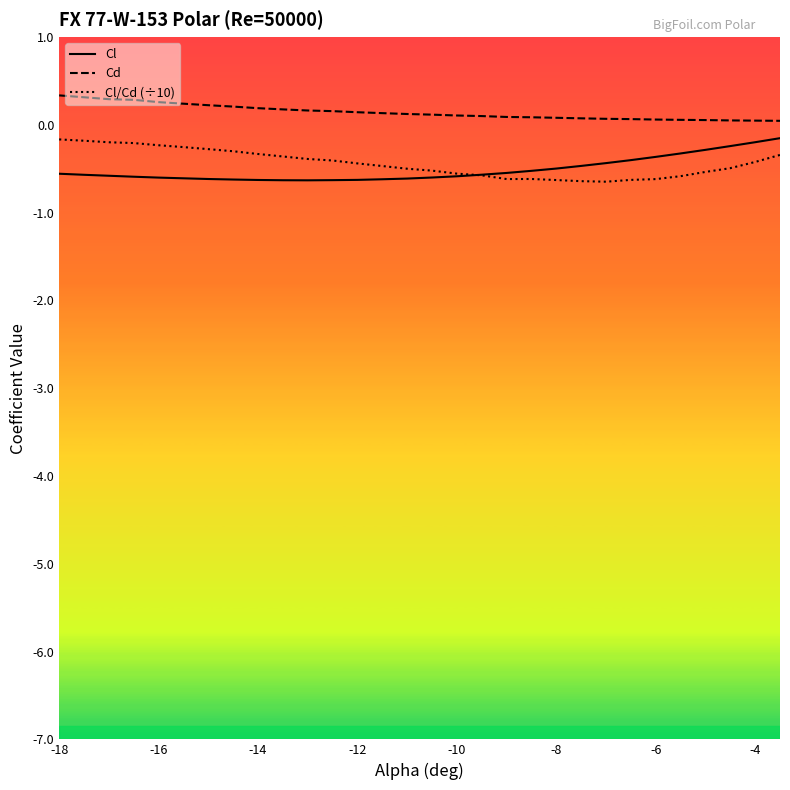

What is the minimum value shown in the chart?

-0.6